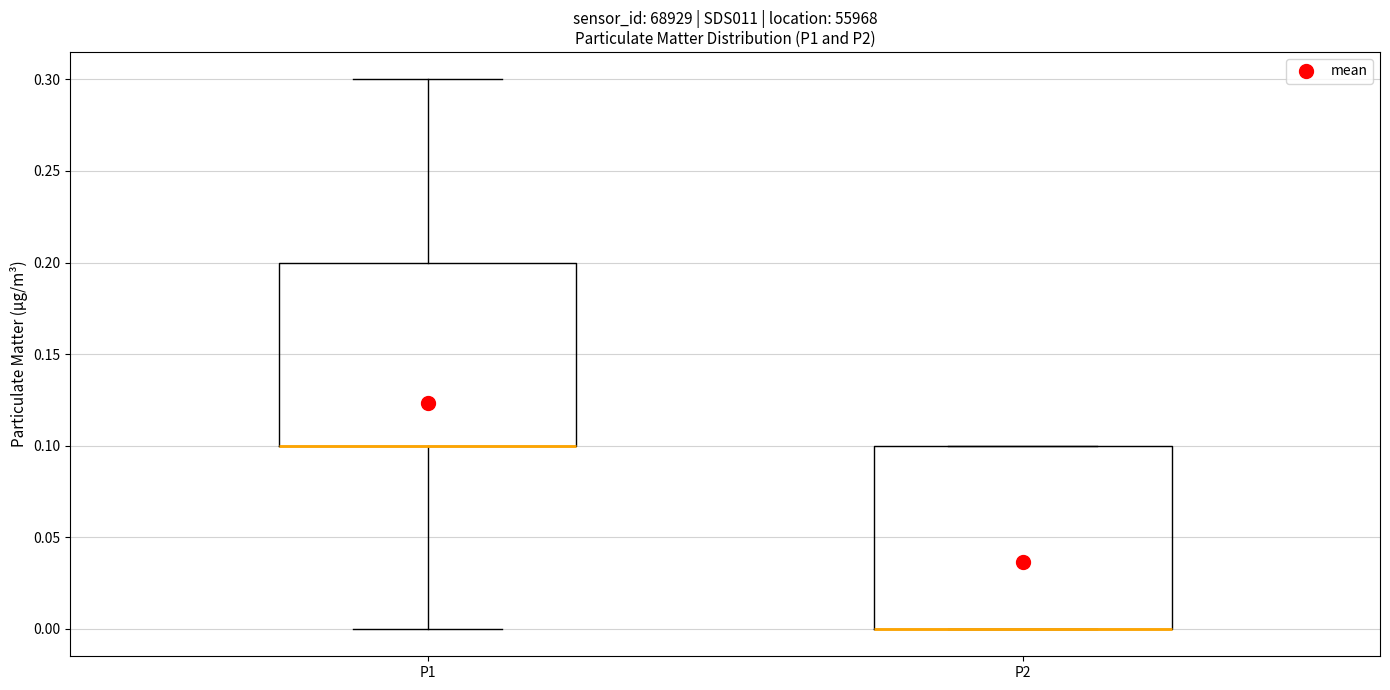

Reading left to right, read every box against the y-axis: the position of its median line, the range the box covers, and the ends of its whiskers. The values are not printed on the chart, so give them approximately, as read against the axis.

P1: median 0.1 (drawn on the box's lower edge), box 0.1 to 0.2, whiskers 0.0 to 0.3
P2: median 0.0 (drawn on the box's lower edge), box 0.0 to 0.1, whiskers 0.0 to 0.1